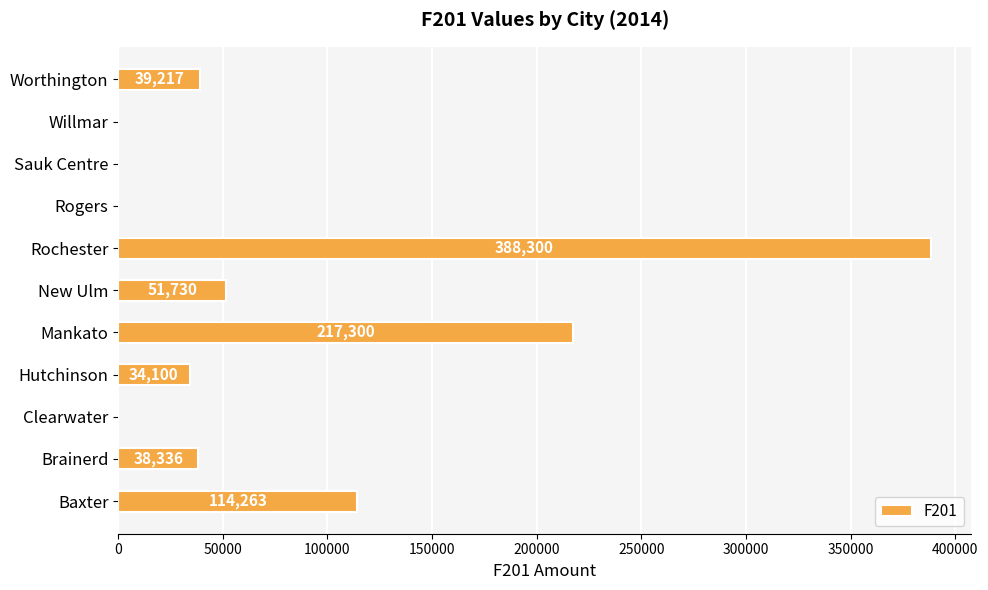

The chart shows a value of 0.0 at Sauk Centre. True or false?

True